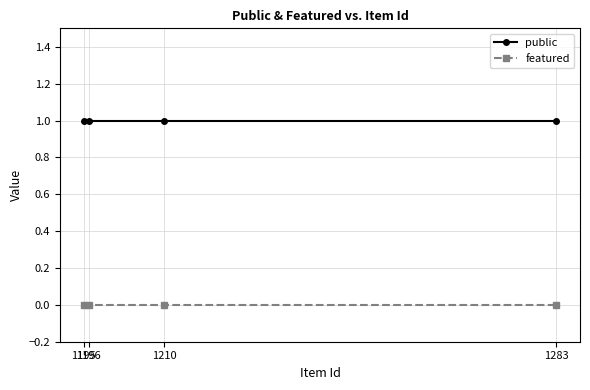

True or false: public and featured intersect in this chart.

False